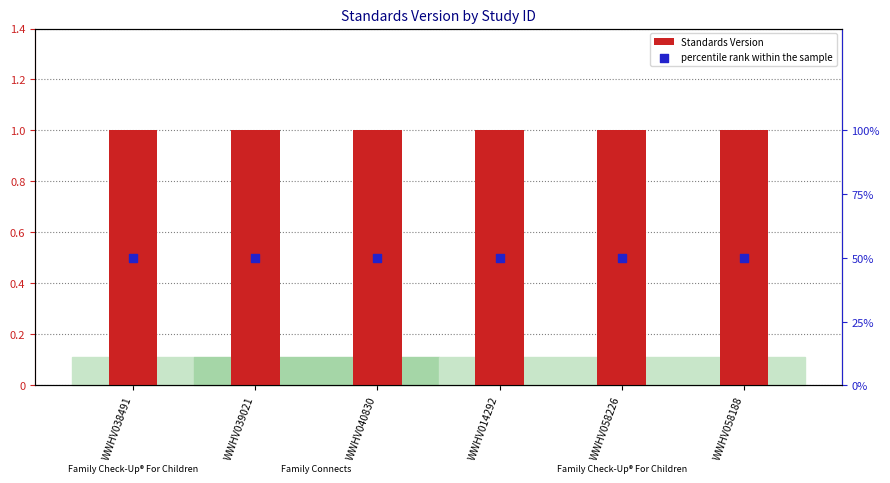

What is the total value across all series at WWHV039021?

51